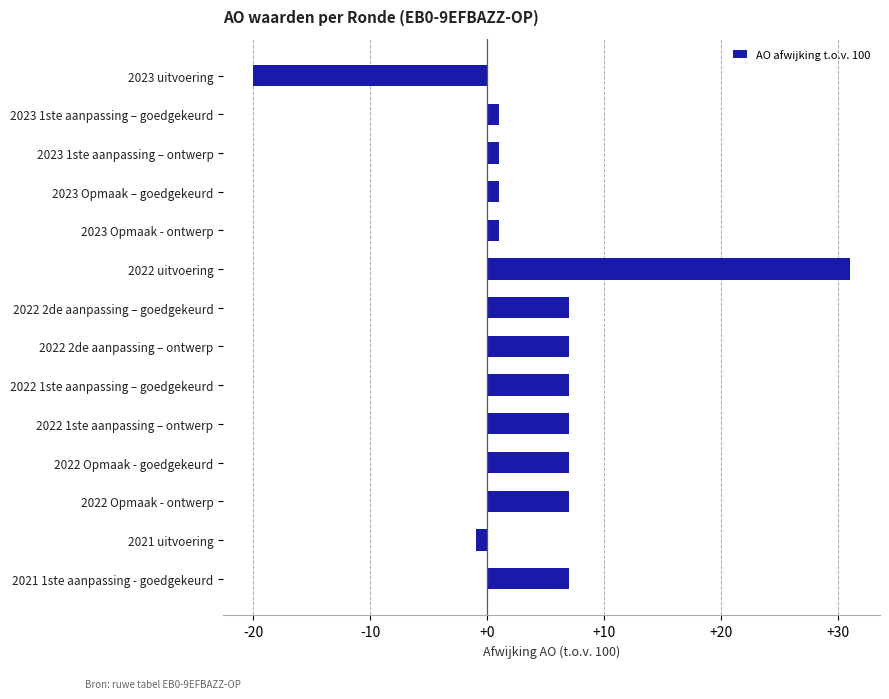

What is the difference between the second highest and minimum values?

27